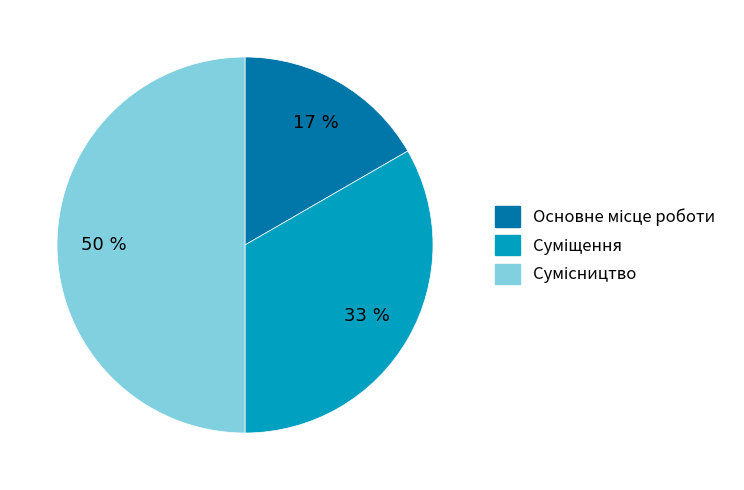

To the nearest percent, what is the difference between the largest and smallest slice percentages?

33%